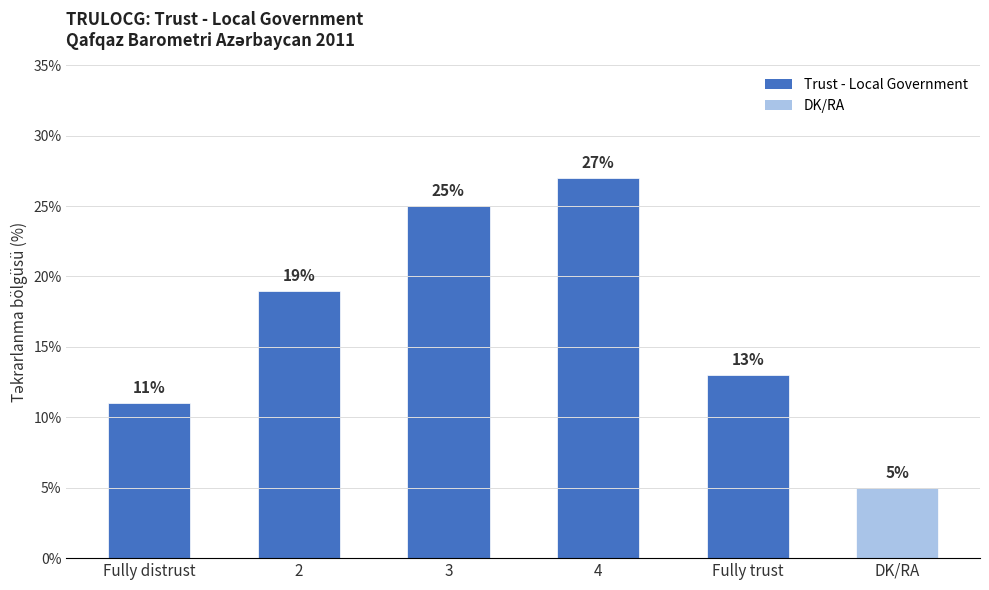

What is the sum of the values at DK/RA and 4?

32